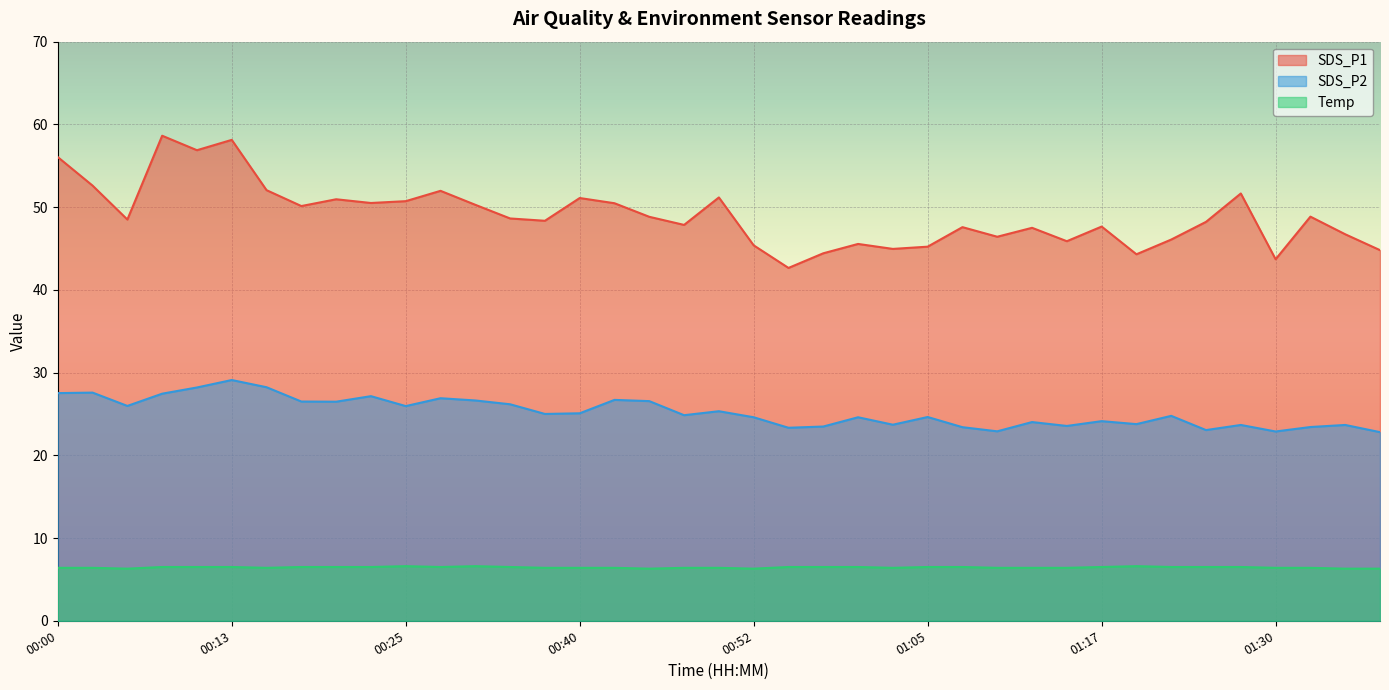

The value of SDS_P1 at 00:10 is 25.0. True or false?

False